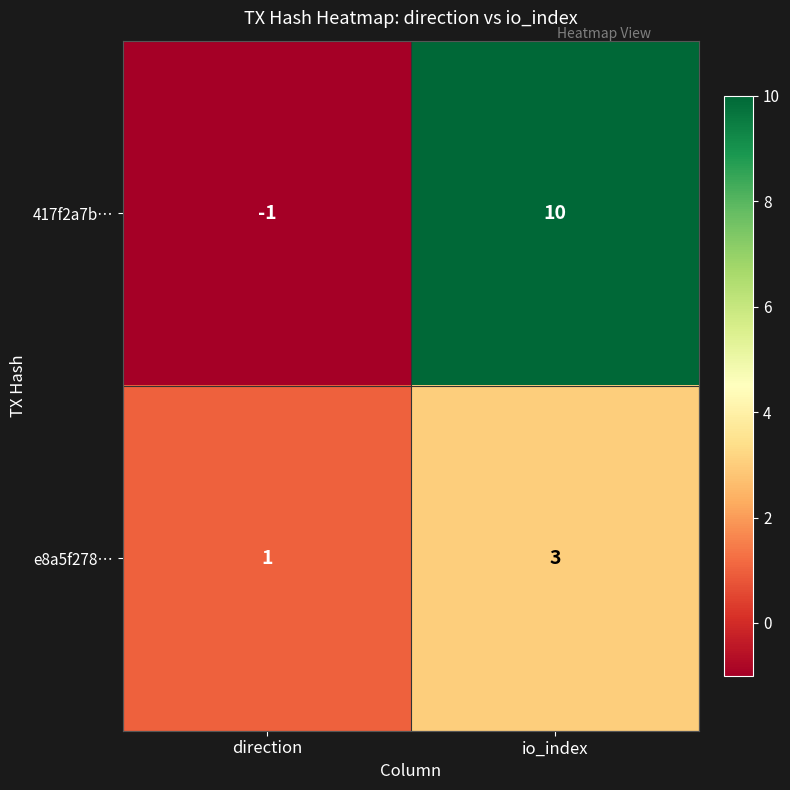

Reading left to right, transcribe all the data shown in this chart.

417f2a7b…: direction=-1	io_index=10
e8a5f278…: direction=1	io_index=3